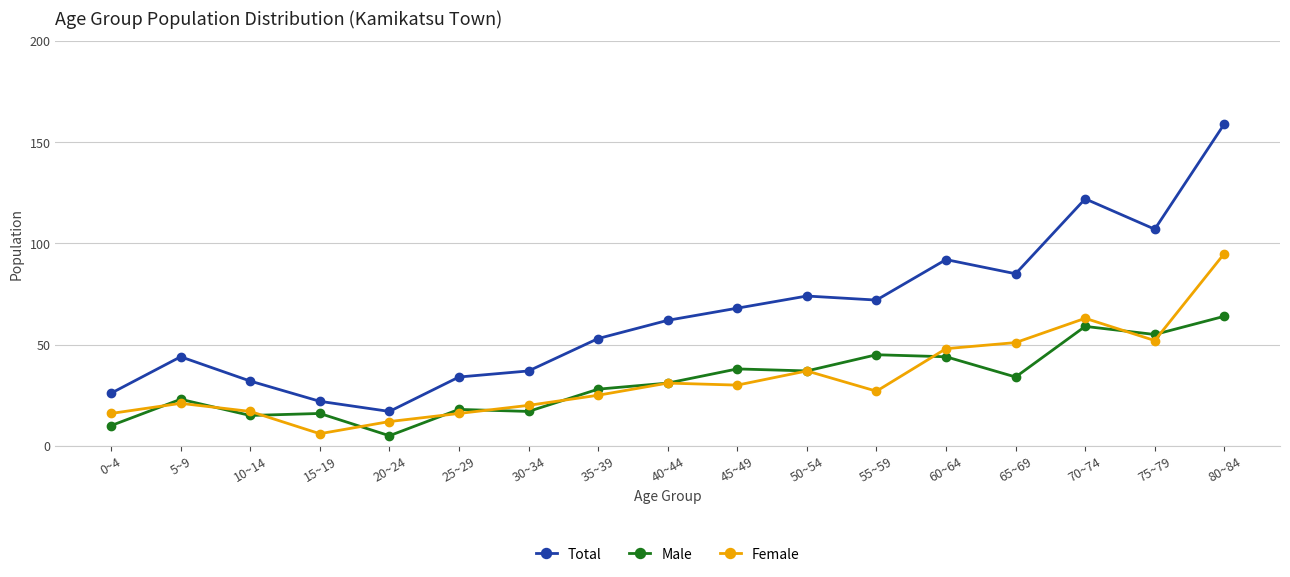

Reading left to right, transcribe all the data shown in this chart.

Total: 26	44	32	22	17	34	37	53	62	68	74	72	92	85	122	107	159
Male: 10	23	15	16	5	18	17	28	31	38	37	45	44	34	59	55	64
Female: 16	21	17	6	12	16	20	25	31	30	37	27	48	51	63	52	95